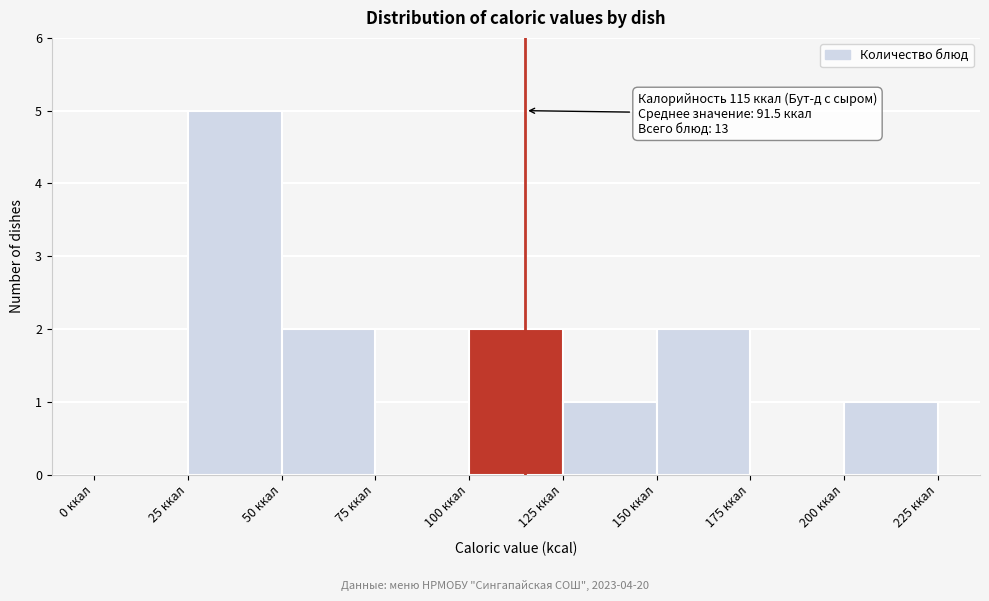

Which range on the x-axis has the tallest bar?

25 to 50